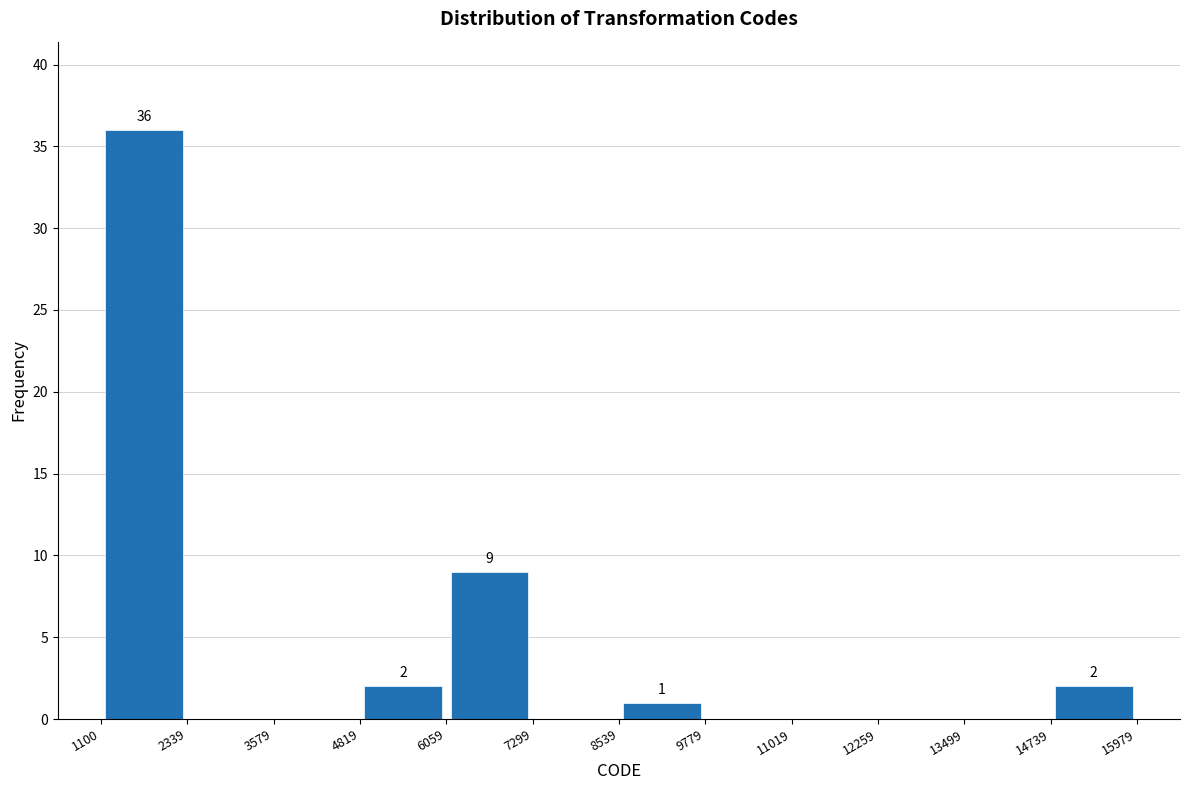

Over which range of the x-axis is the bar tallest?

1100 to 2339